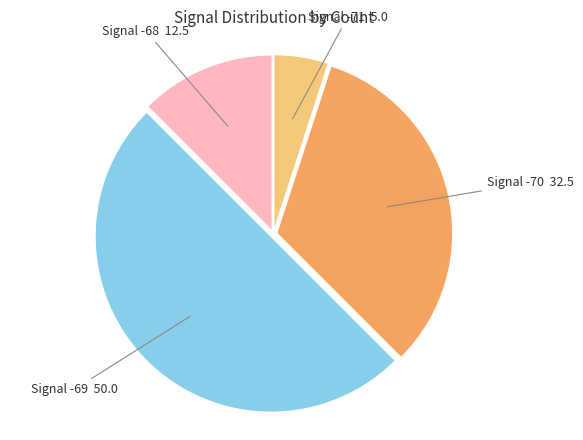

What is the ratio of the value at Signal -70 32.5 to the value at Signal -69 50.0?

0.6